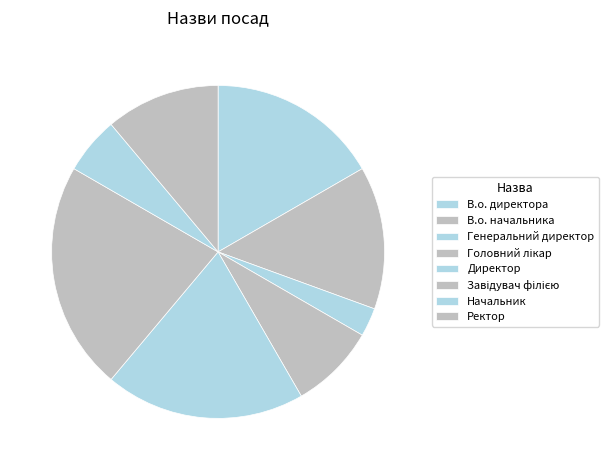

To the nearest percent, what is the difference between the В.о. директора and Генеральний директор slice percentages?

14%